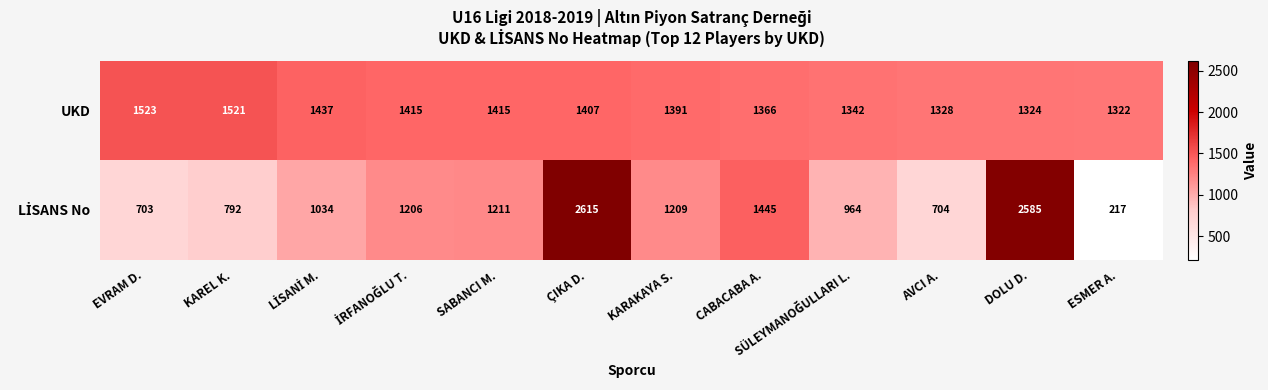

What is the sum of all UKD values?

16791